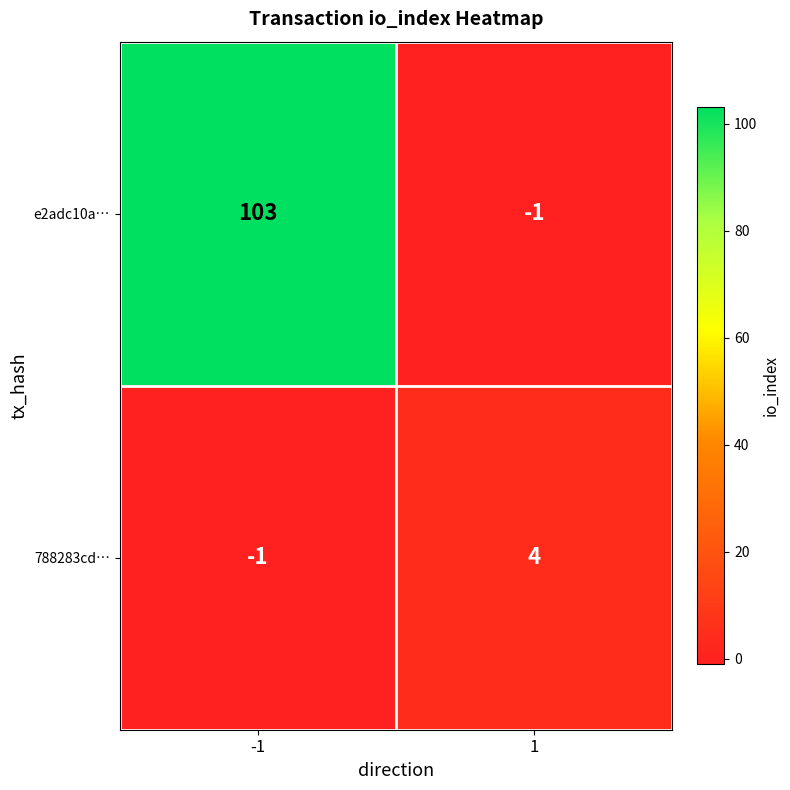

Which series has the largest range (max minus min)?

e2adc10a…